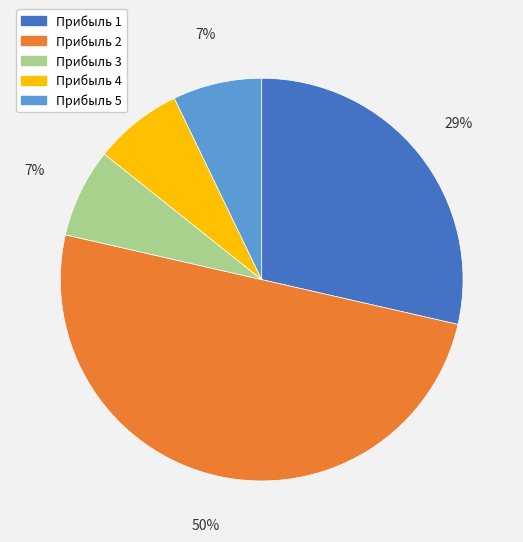

True or false: Прибыль 1 accounts for 22% of the total.

False